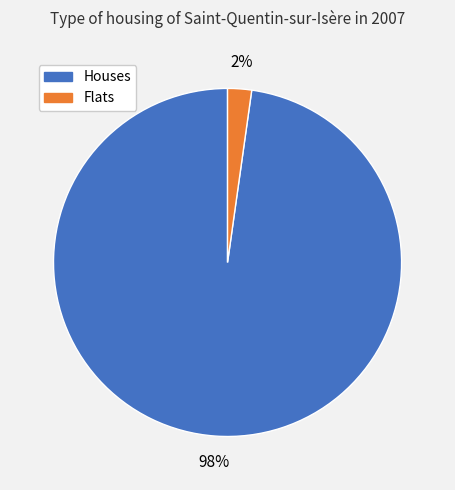

Is there any slice that represents more than half of the pie?

Yes